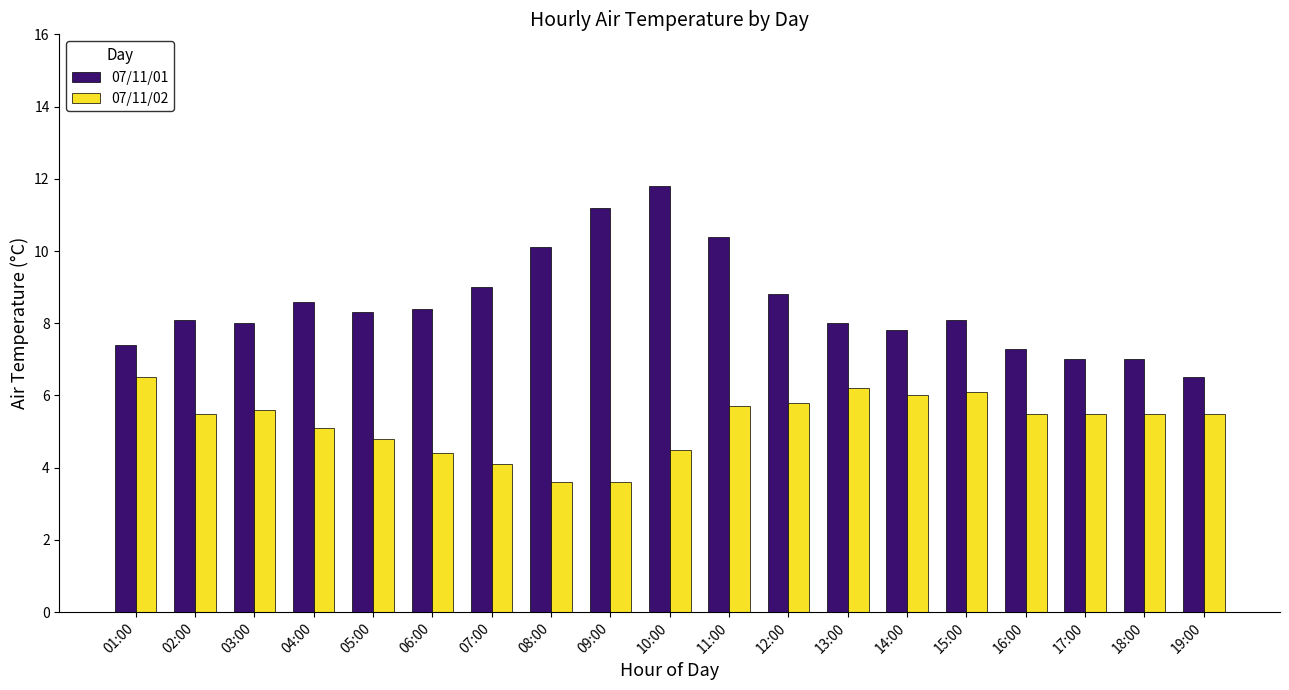

What is the difference between the maximum and minimum values in the 07/11/02 series?

2.9